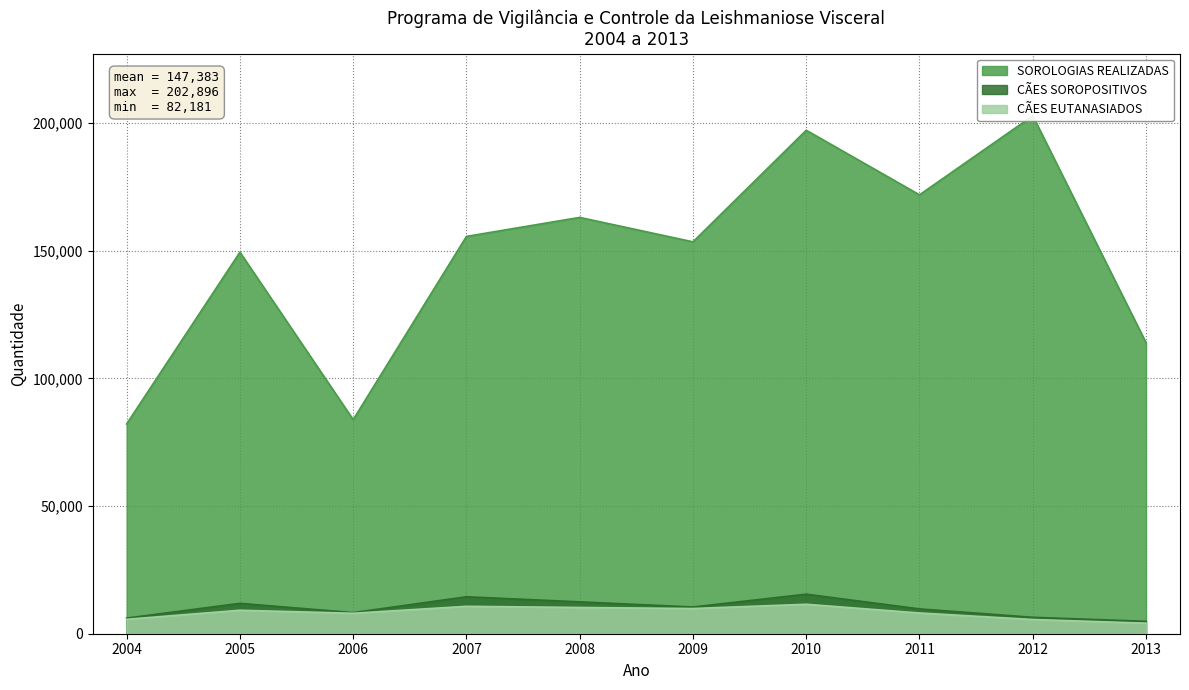

Which series has the largest total across all categories?

SOROLOGIAS REALIZADAS